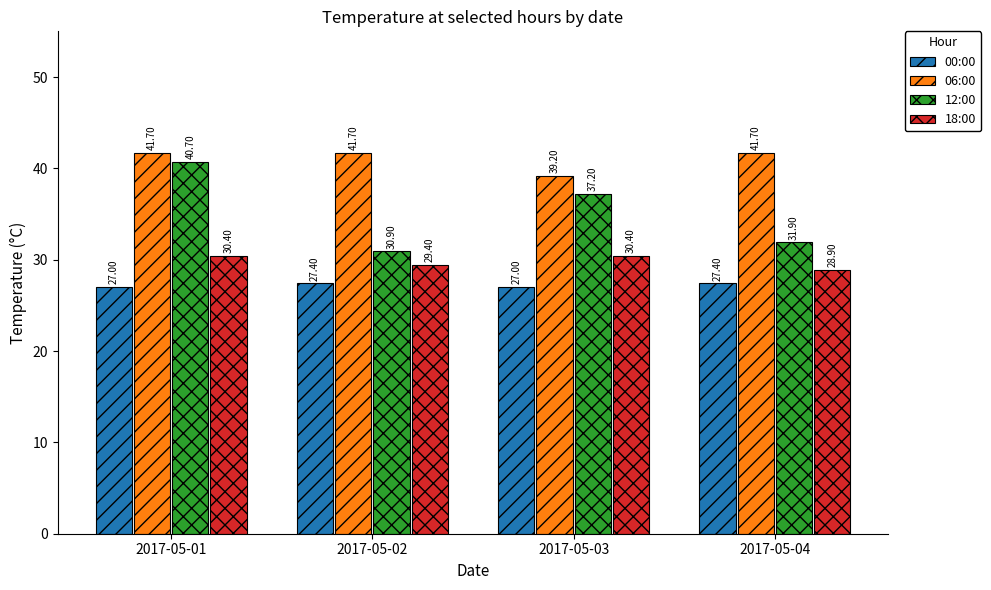

Rank the series at 2017-05-03 from lowest to highest value.

00:00, 18:00, 12:00, 06:00